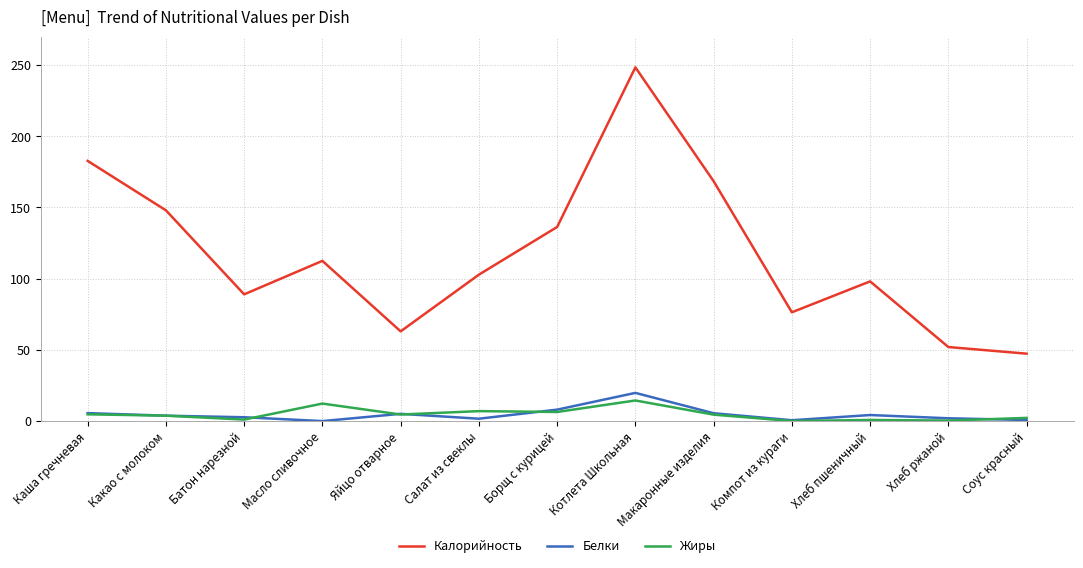

What is the total value across all series at Хлеб ржаной?

54.3